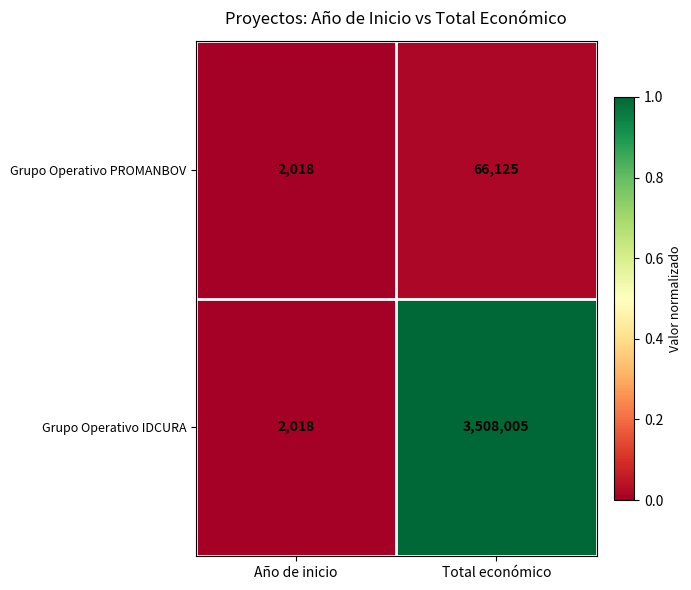

How many series are shown in this chart?

2